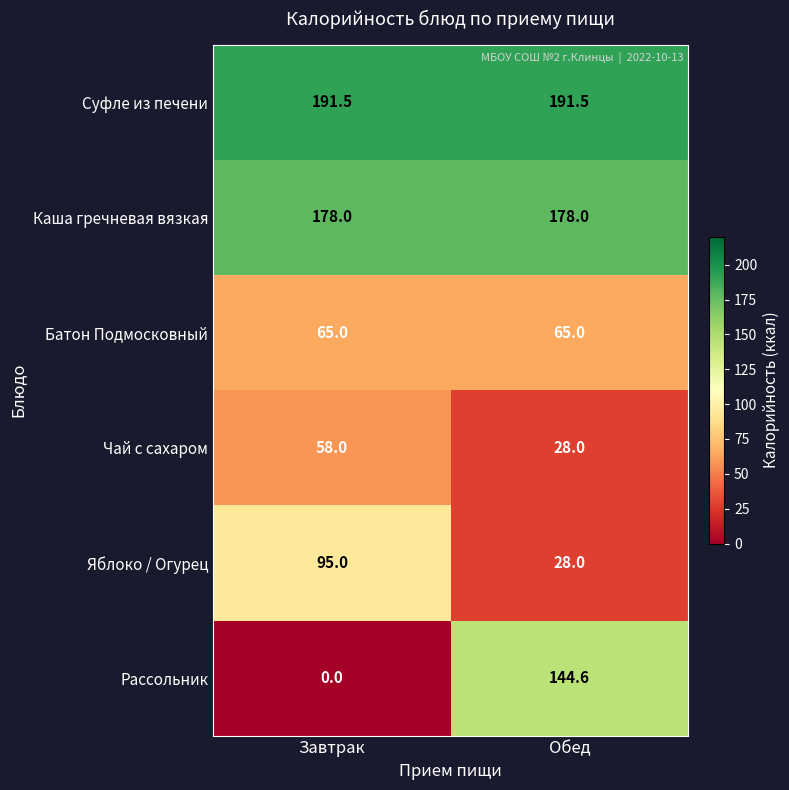

What is the sum of all Суфле из печени values?

383.0